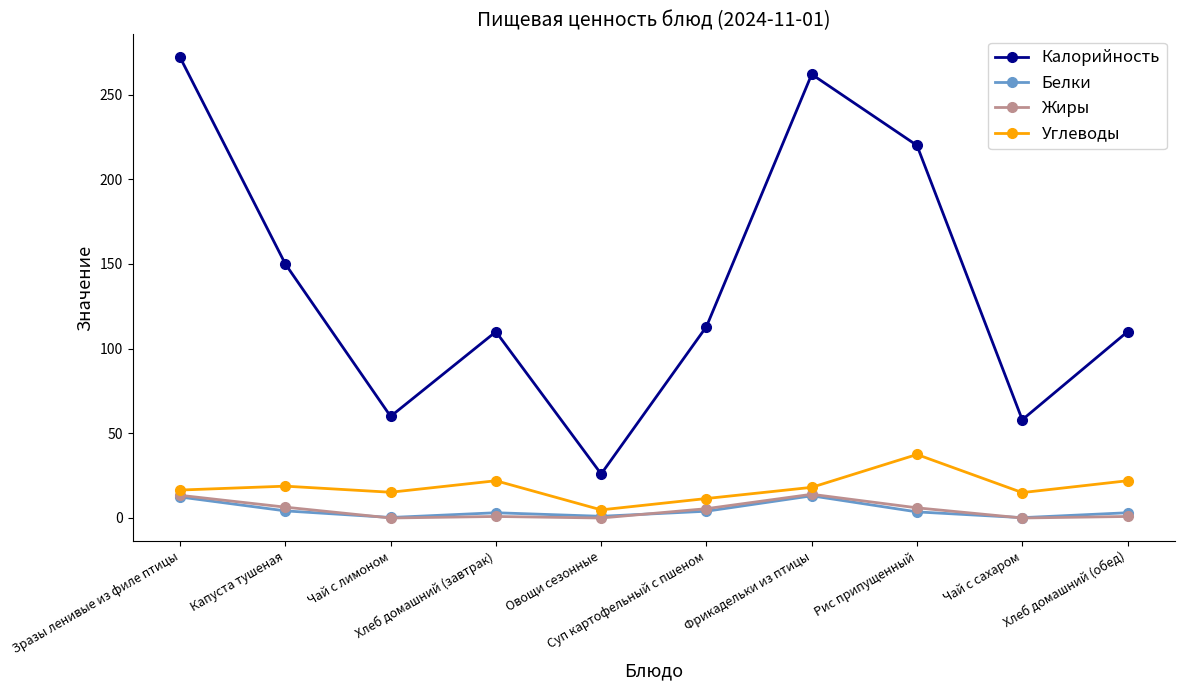

How many categories are shown in the chart?

10